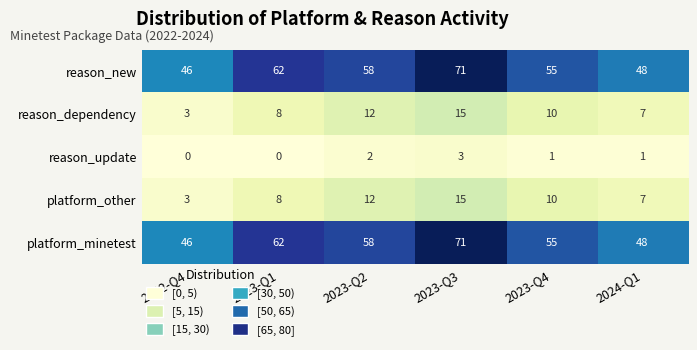

The value of platform_minetest at 2024-Q1 is 48. True or false?

True